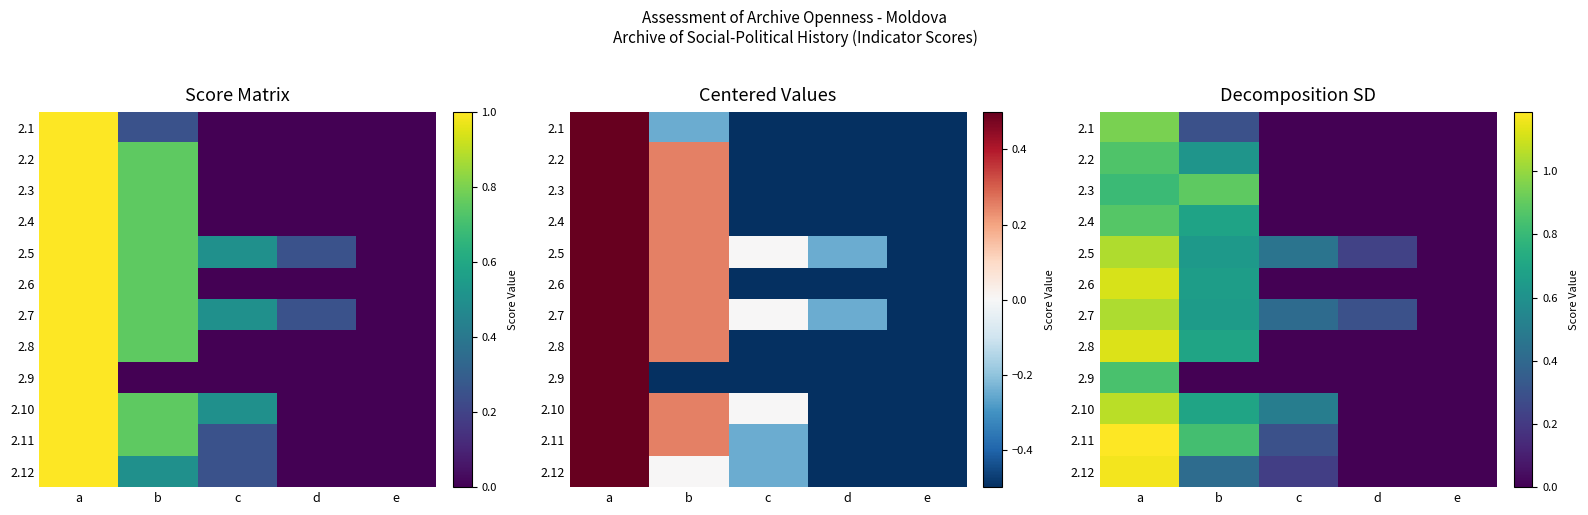

Is the value of 2.5 at e greater than the value of 2.4 at b?

No